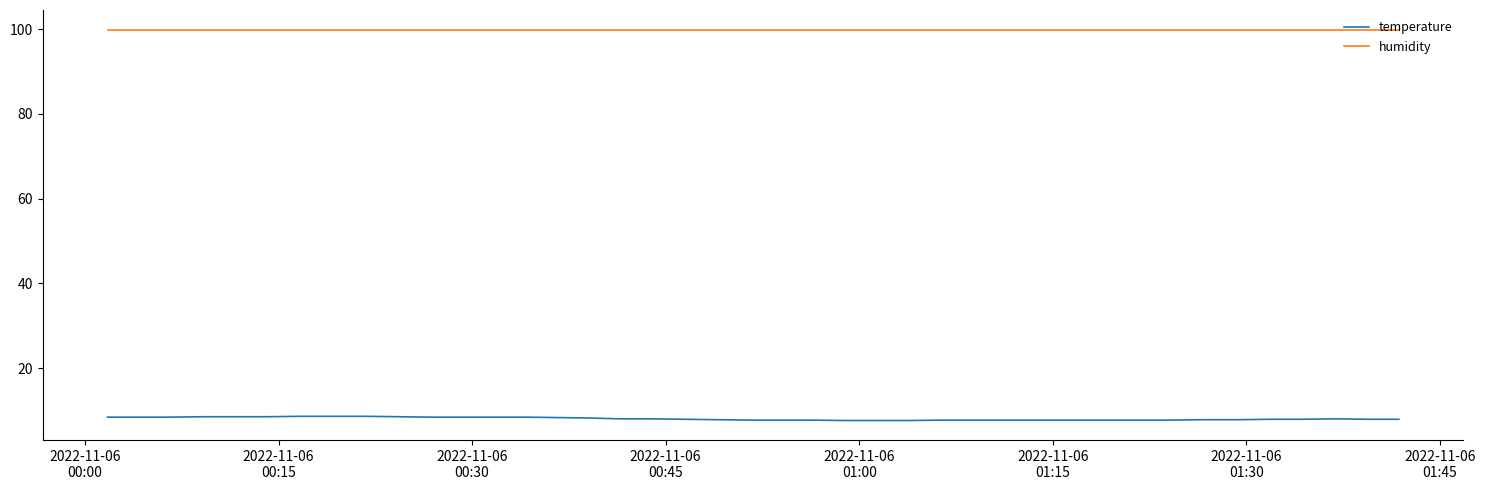

True or false: humidity and temperature cross at least once.

False